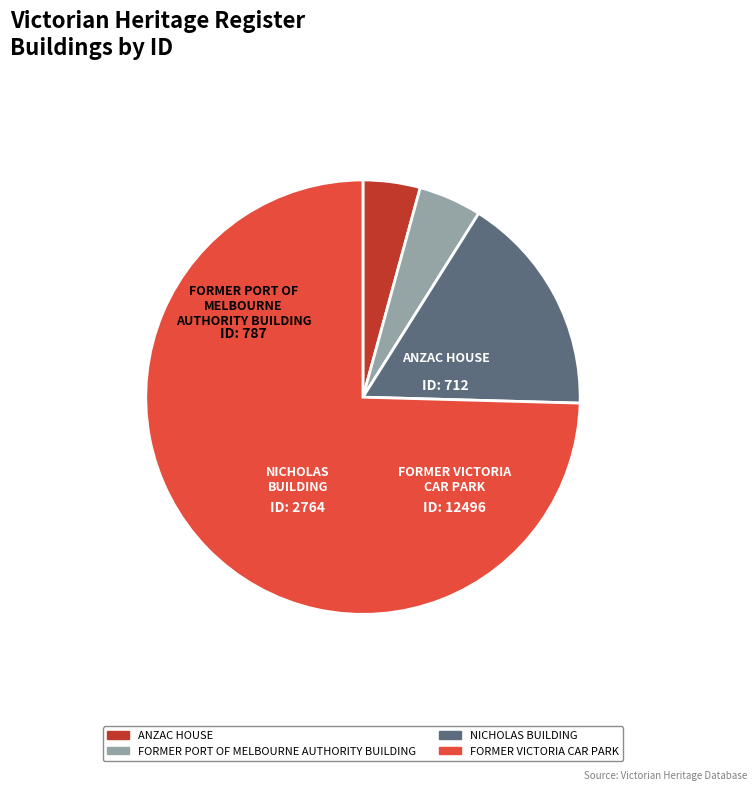

Which category has the biggest portion of the pie?

FORMER VICTORIA CAR PARK